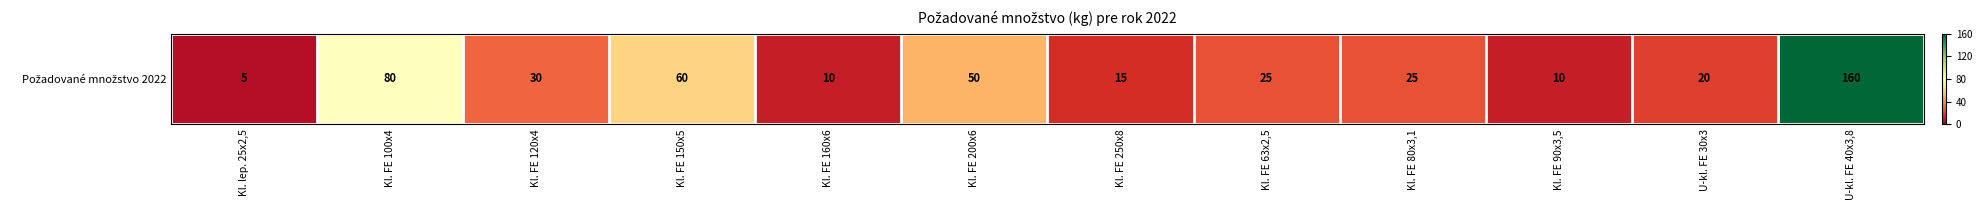

The chart shows a value of 28 at Kl. FE 100x4. True or false?

False